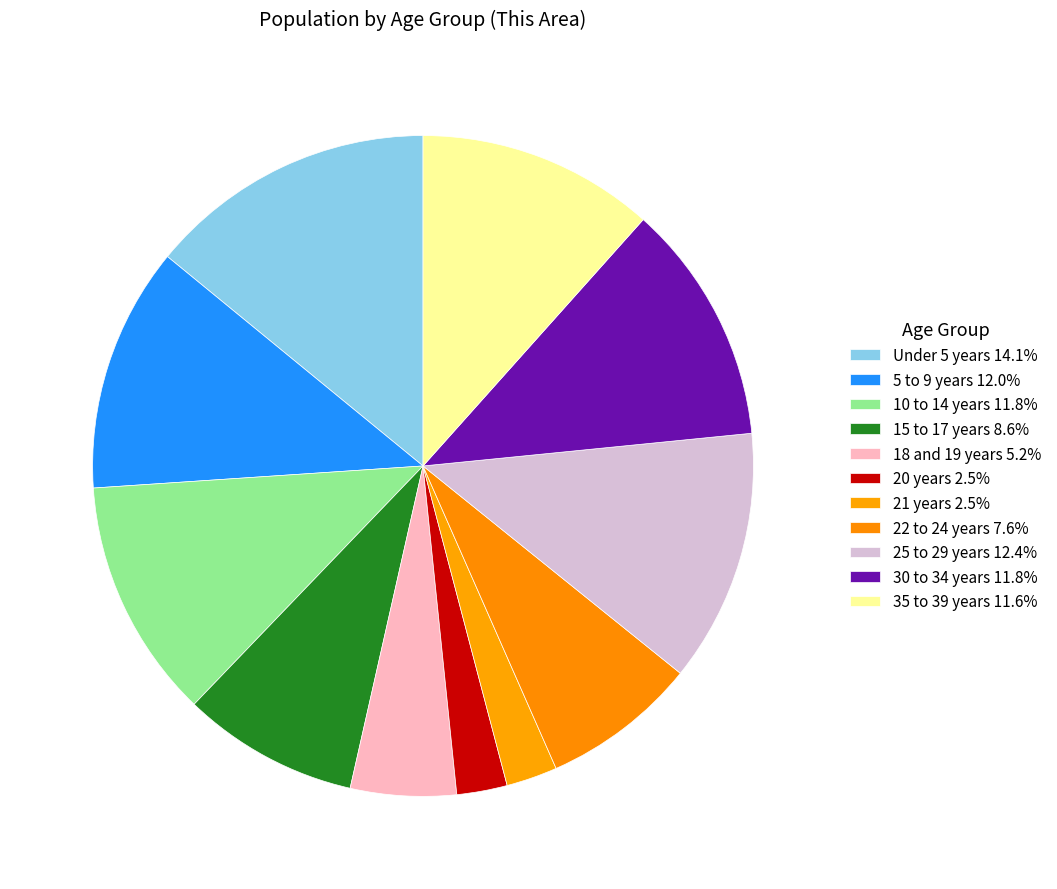

To the nearest percent, what is the combined percentage of Under 5 years and 5 to 9 years?

26%